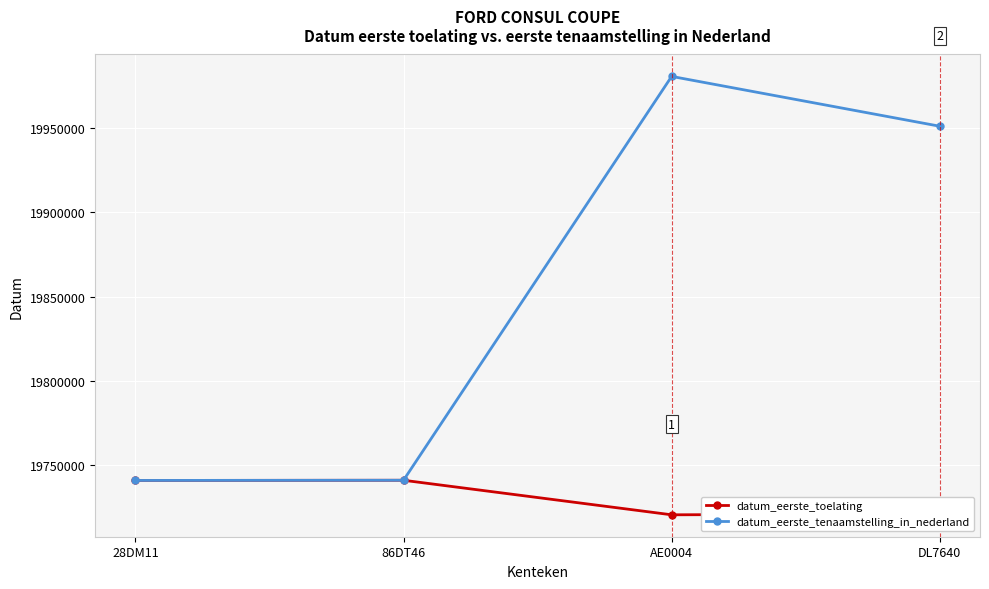

Between 28DM11 and AE0004, which series saw the biggest shift?

datum_eerste_tenaamstelling_in_nederland